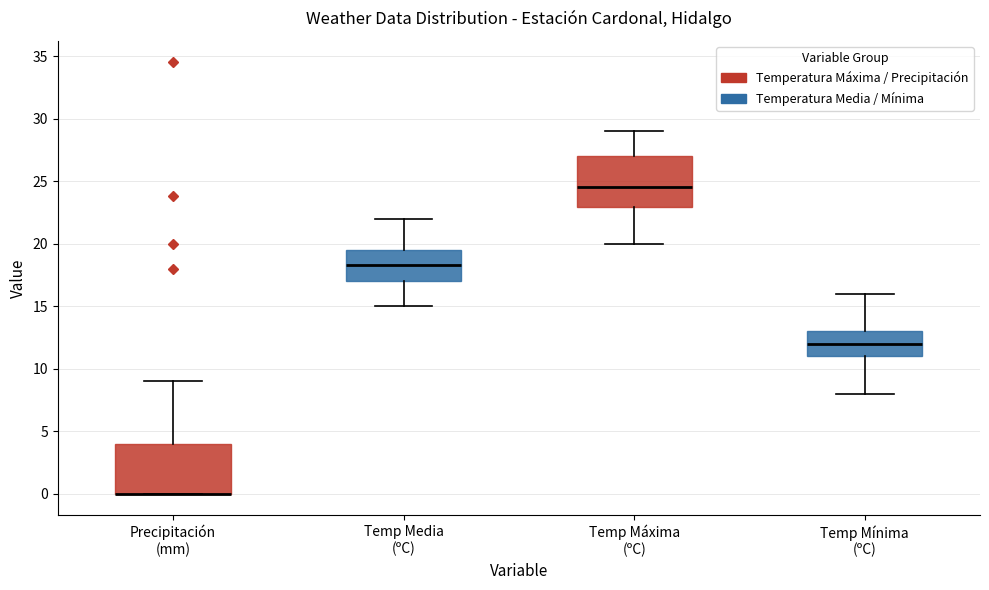

Reading left to right, read every box against the y-axis: the position of its median line, the range the box covers, and the ends of its whiskers. The values are not printed on the chart, so give them approximately, as read against the axis.

Precipitación (mm): median 0.0 (drawn on the box's lower edge), box 0.0 to 4.0, whiskers 0.0 to 9.0
Temp Media (ºC): median 18.5, box 17.0 to 19.5, whiskers 15.0 to 22.0
Temp Máxima (ºC): median 24.5, box 23.0 to 27.0, whiskers 20.0 to 29.0
Temp Mínima (ºC): median 12.0, box 11.0 to 13.0, whiskers 8.0 to 16.0